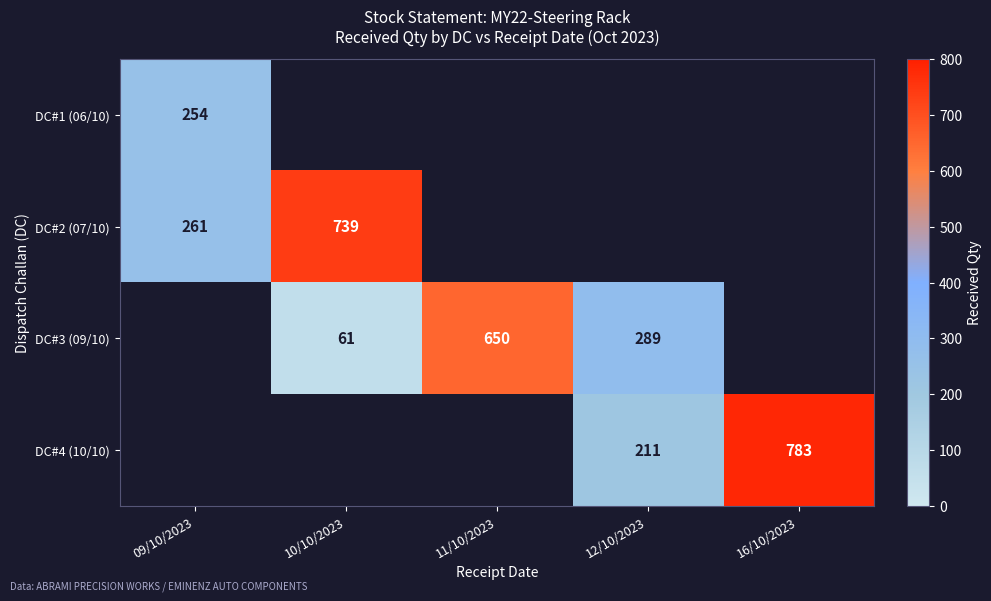

The DC#4 (10/10) series shows 1126.3 at 16/10/2023. True or false?

False